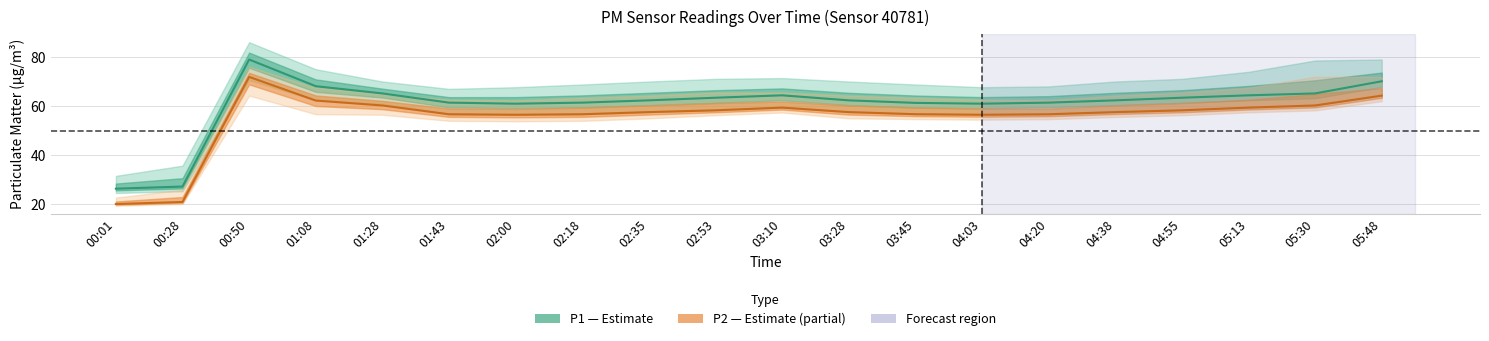

List the series in order of their overall mean, lowest first.

P2 (PM2.5), P1 (PM10)